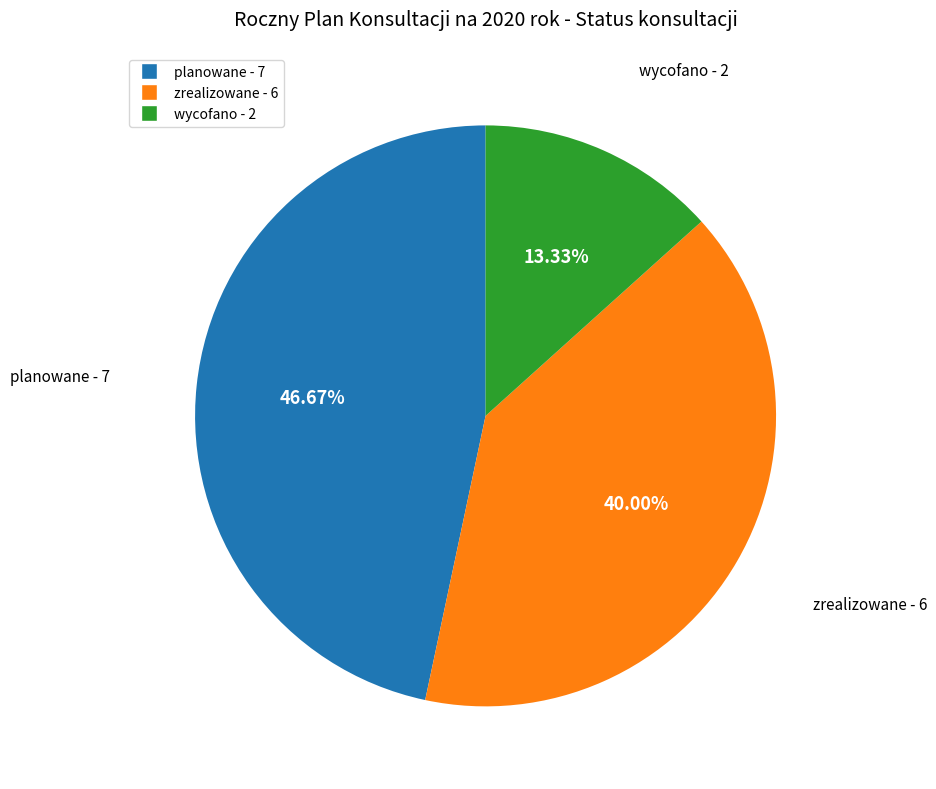

Is wycofano the majority of the pie?

No